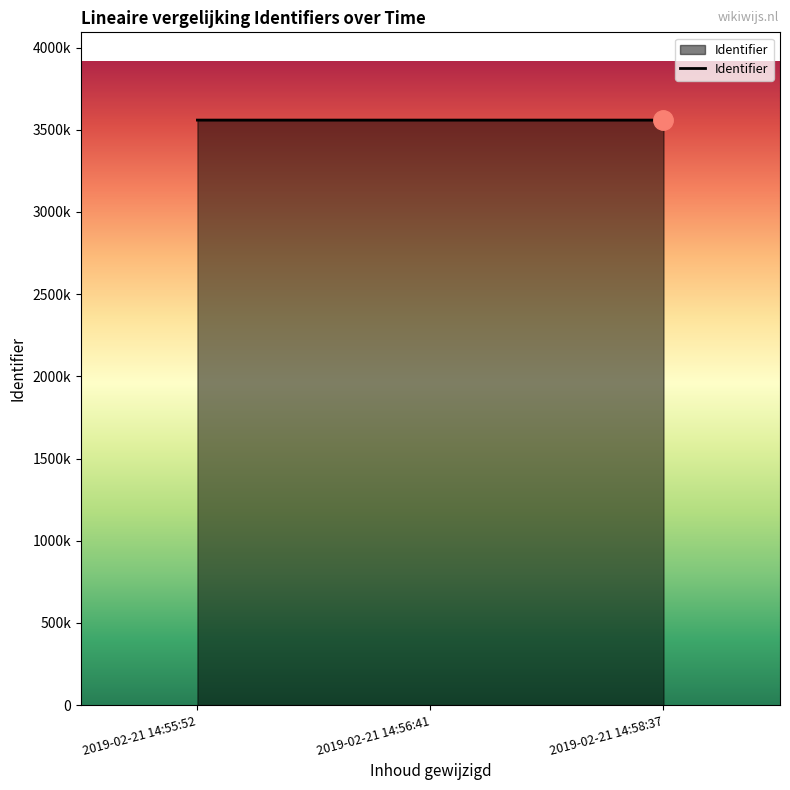

Reading left to right, extract all data points from this chart.

3558948	3558950	3558952